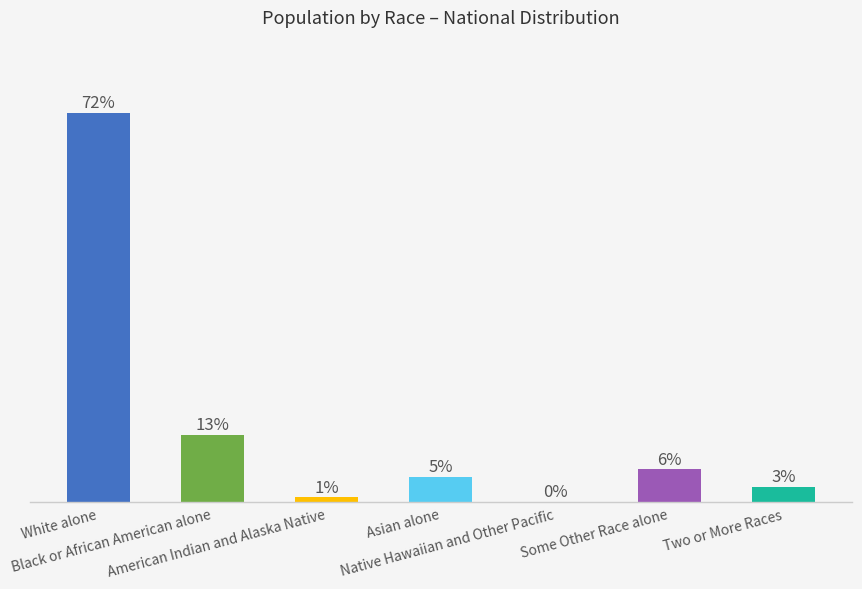

What is the sum of all values?

100.0